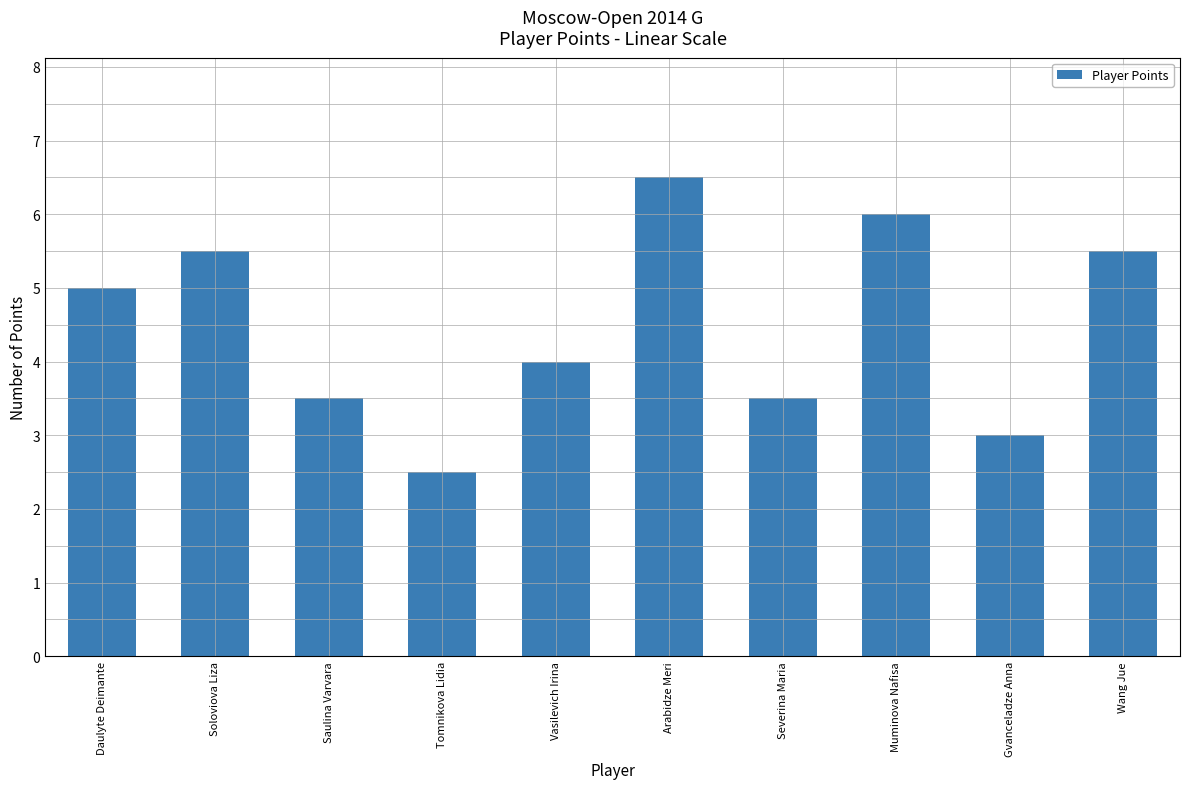

Reading left to right, transcribe all the data shown in this chart.

5.0	5.5	3.5	2.5	4.0	6.5	3.5	6.0	3.0	5.5